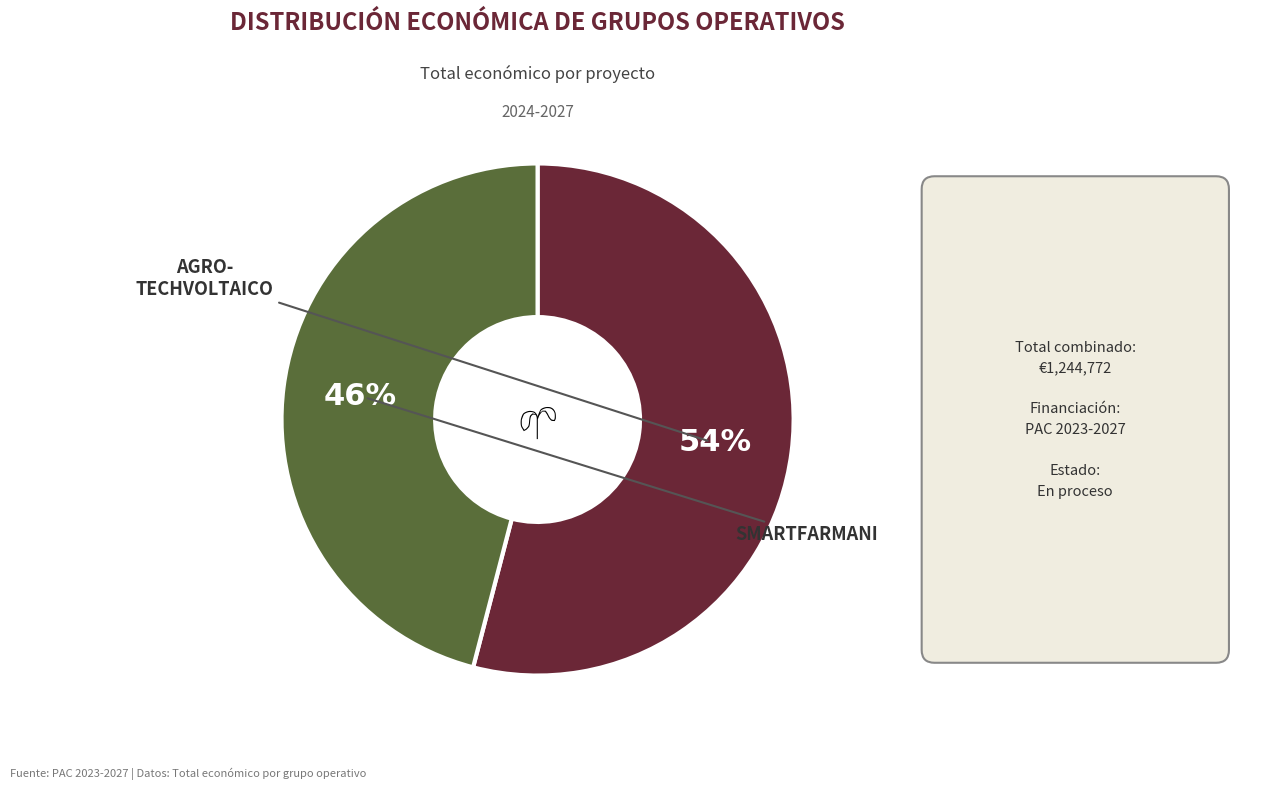

Is there a majority slice in this chart?

Yes